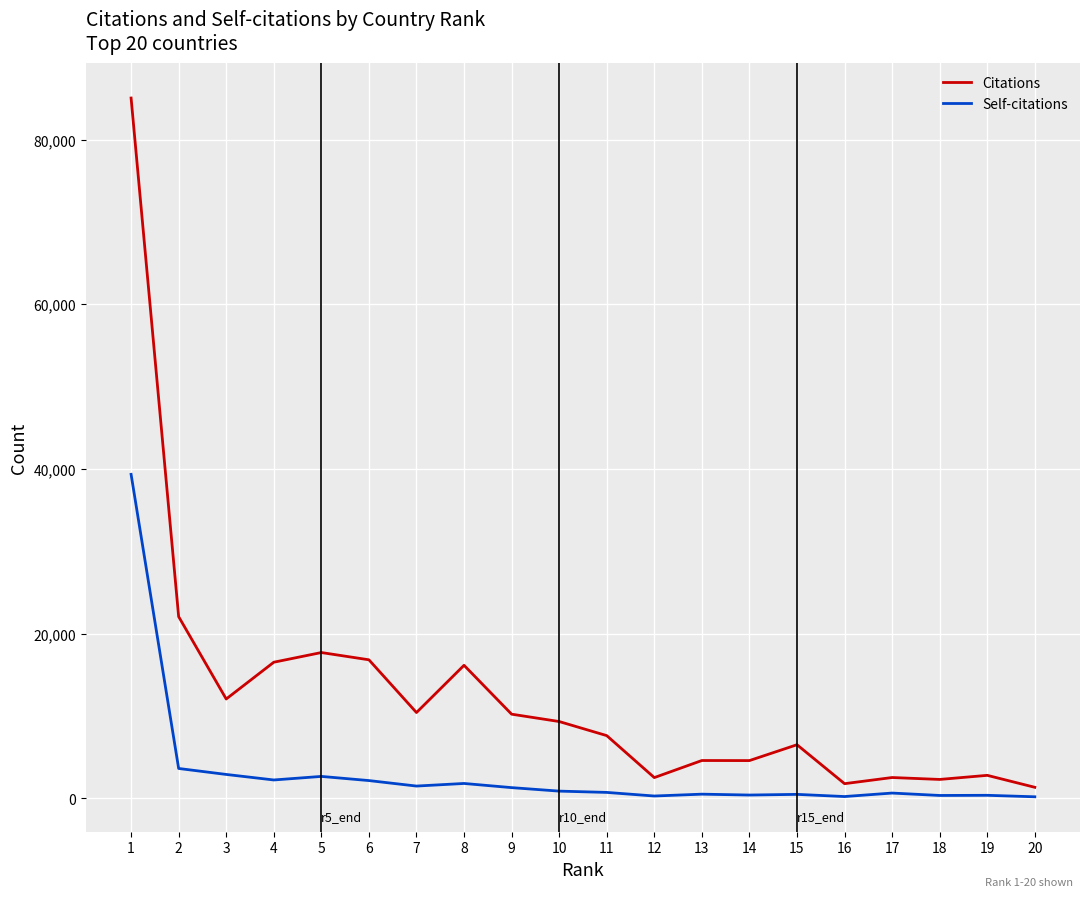

True or false: Citations and Self-citations cross at least once.

False